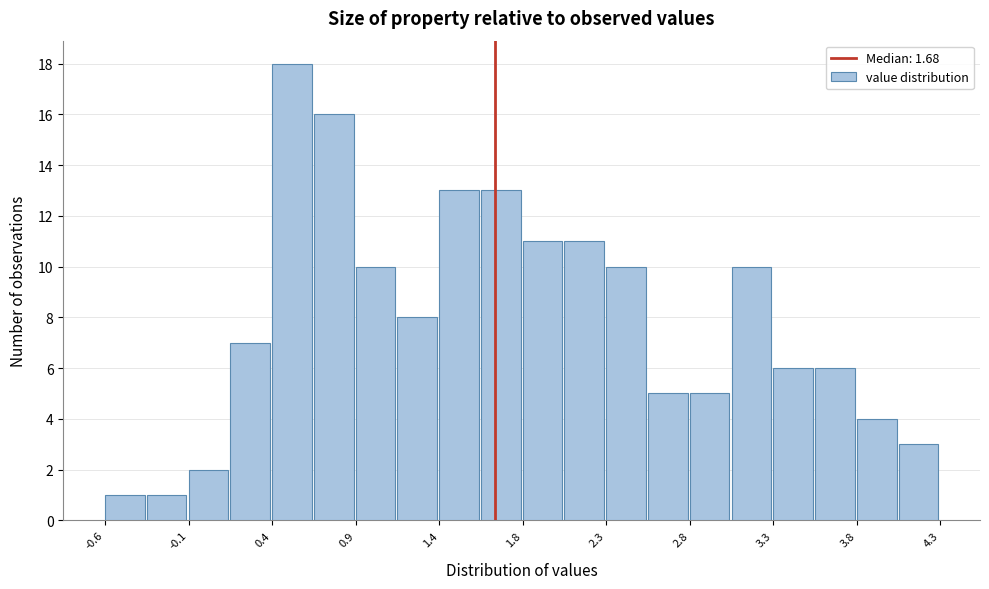

Reading left to right, list every bar in this chart as the range it spans on the x-axis followed by its height. Neither the bar edges nor the heights are printed on the chart, so give them approximately, as read against the axes.

-0.60 to -0.35: 1
-0.35 to -0.10: 1
-0.10 to 0.15: 2
0.15 to 0.35: 7
0.35 to 0.60: 18
0.60 to 0.85: 16
0.85 to 1.10: 10
1.10 to 1.35: 8
1.35 to 1.60: 13
1.60 to 1.85: 13
1.85 to 2.10: 11
2.10 to 2.35: 11
2.35 to 2.60: 10
2.60 to 2.85: 5
2.85 to 3.05: 5
3.05 to 3.30: 10
3.30 to 3.55: 6
3.55 to 3.80: 6
3.80 to 4.05: 4
4.05 to 4.30: 3